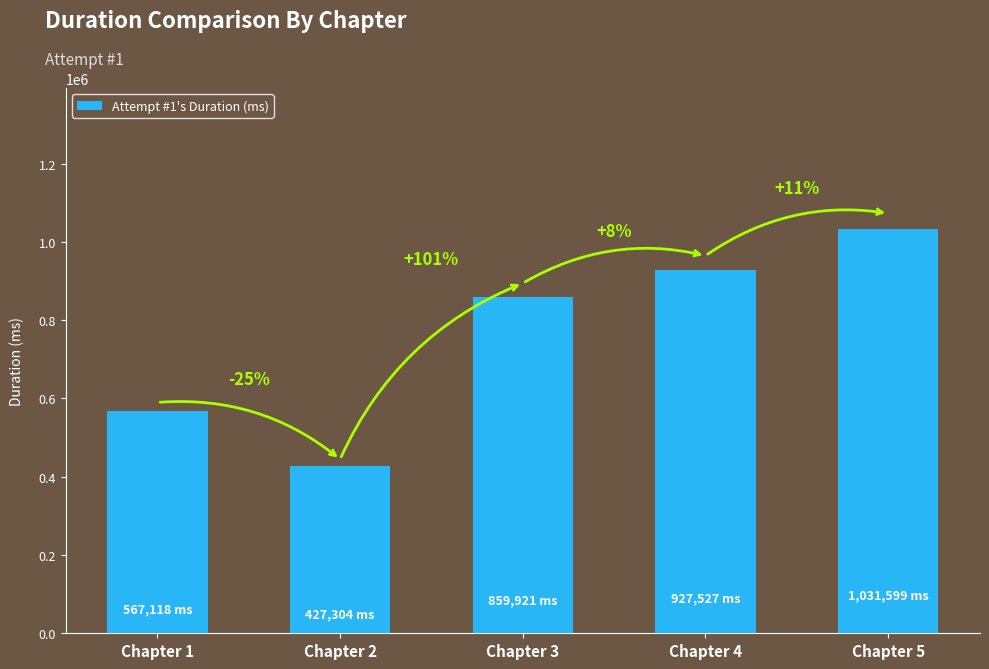

What is the difference between the values at Chapter 1 and Chapter 2?

139814